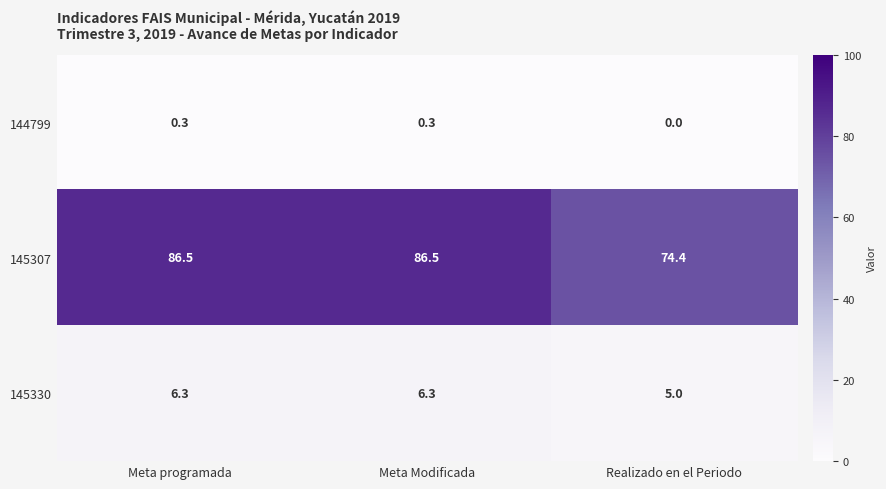

What is the difference between the second highest and minimum values in the 145330 series?

1.3